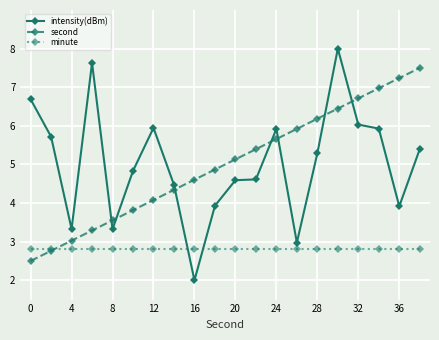

What are all the series names shown in the legend?

intensity(dBm), second, minute